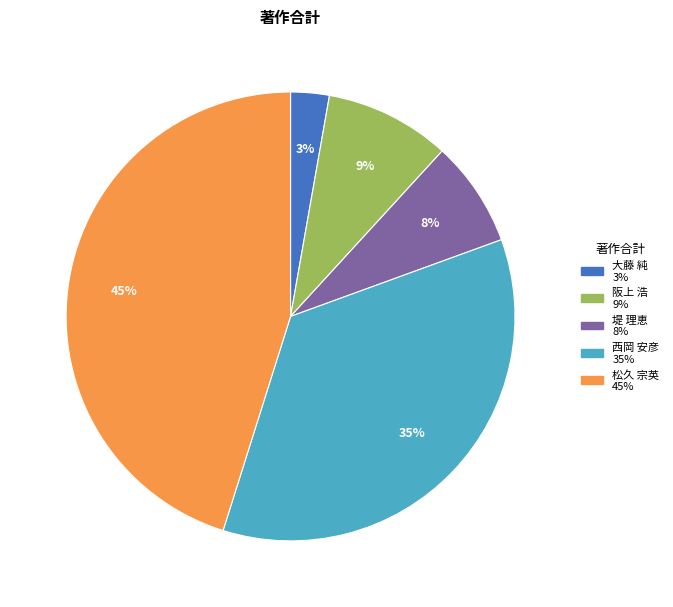

To the nearest percent, what is the average slice percentage?

20%